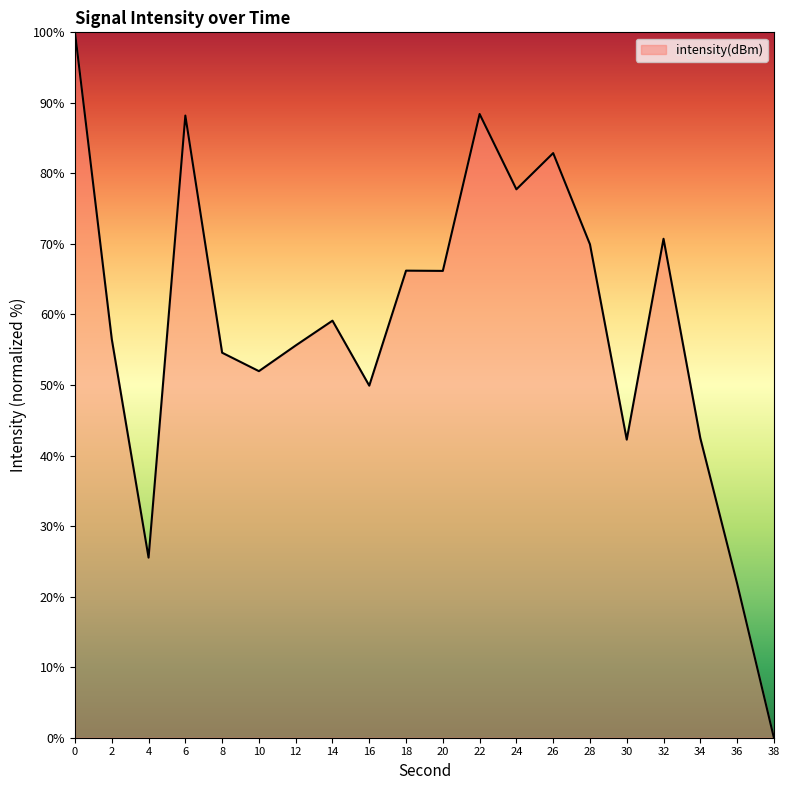

Which has a higher value, 4 or 28?

28